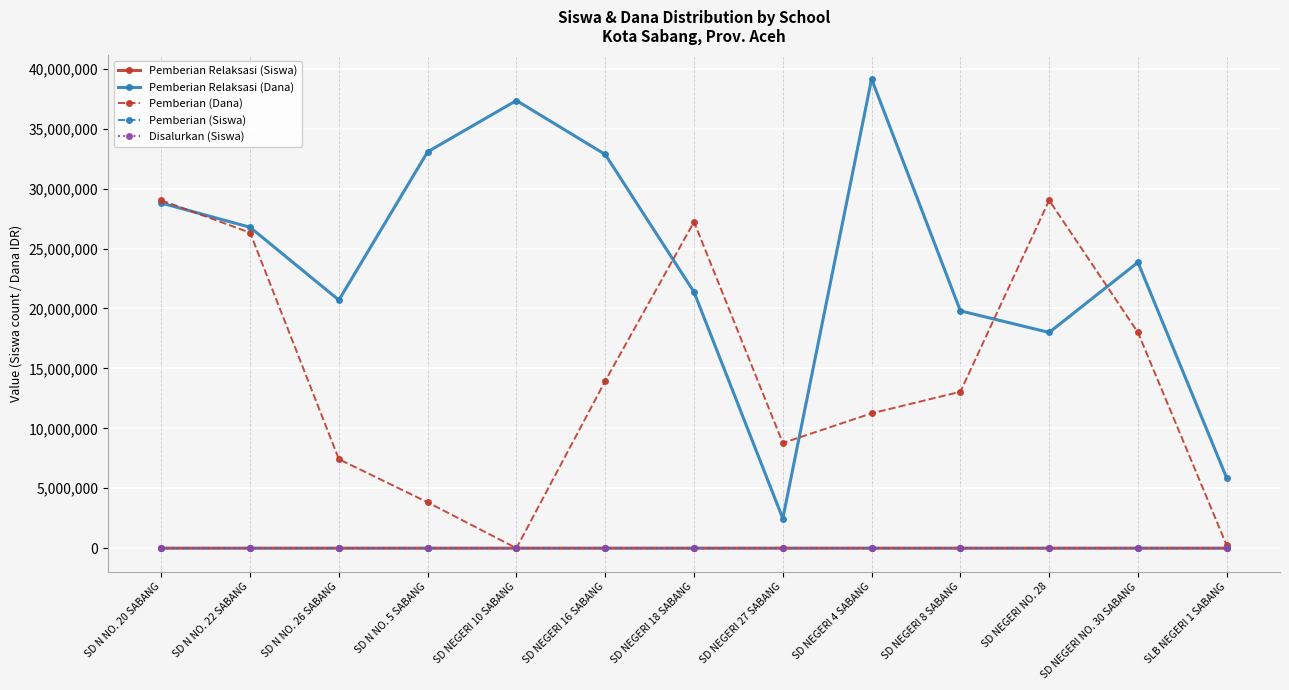

The value of Pemberian (Dana) at SD NEGERI 16 SABANG is 18289432. True or false?

False